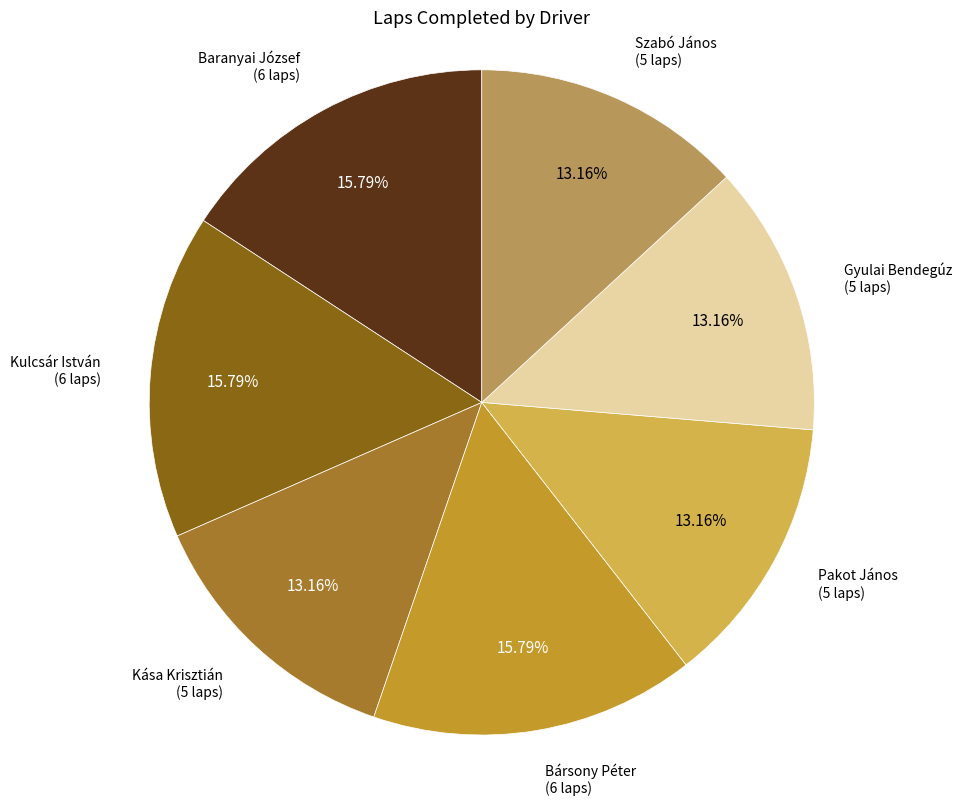

Is there a majority slice in this chart?

No